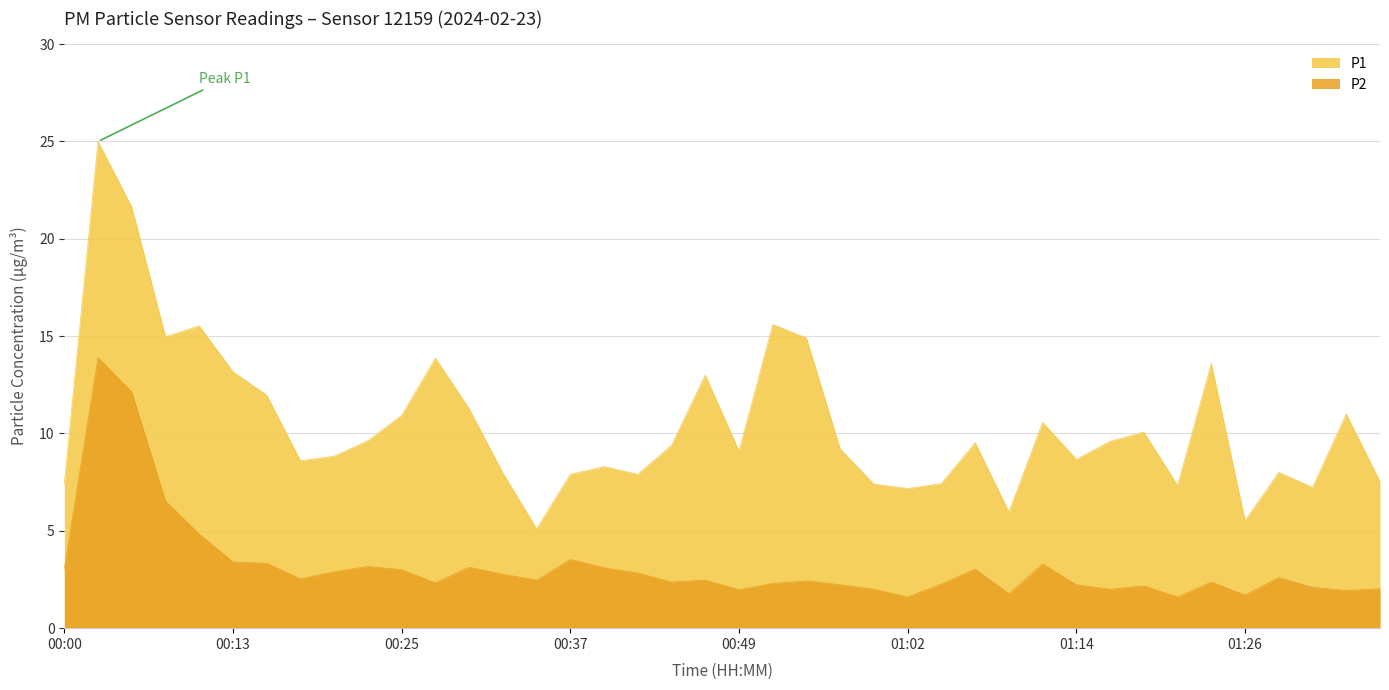

Rank the series by their maximum value, from lowest to highest.

P2, P1